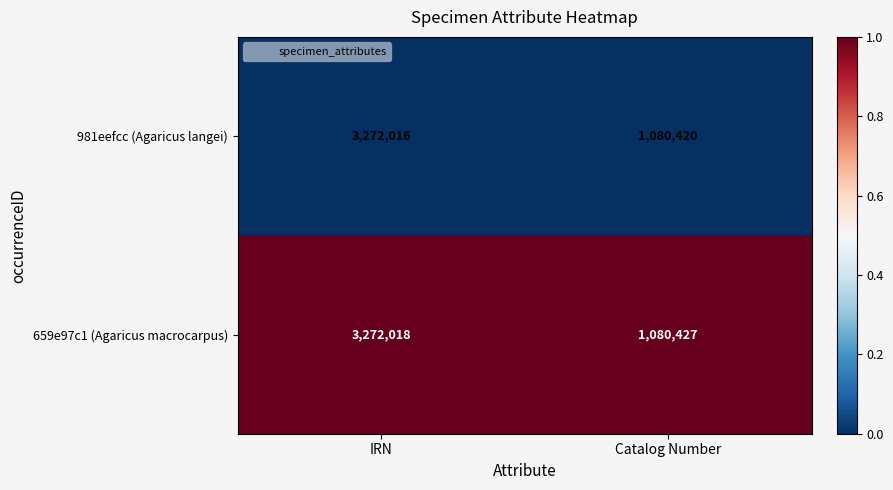

What value does the 659e97c1 (Agaricus macrocarpus) series have at IRN, to the nearest 10?

3272020